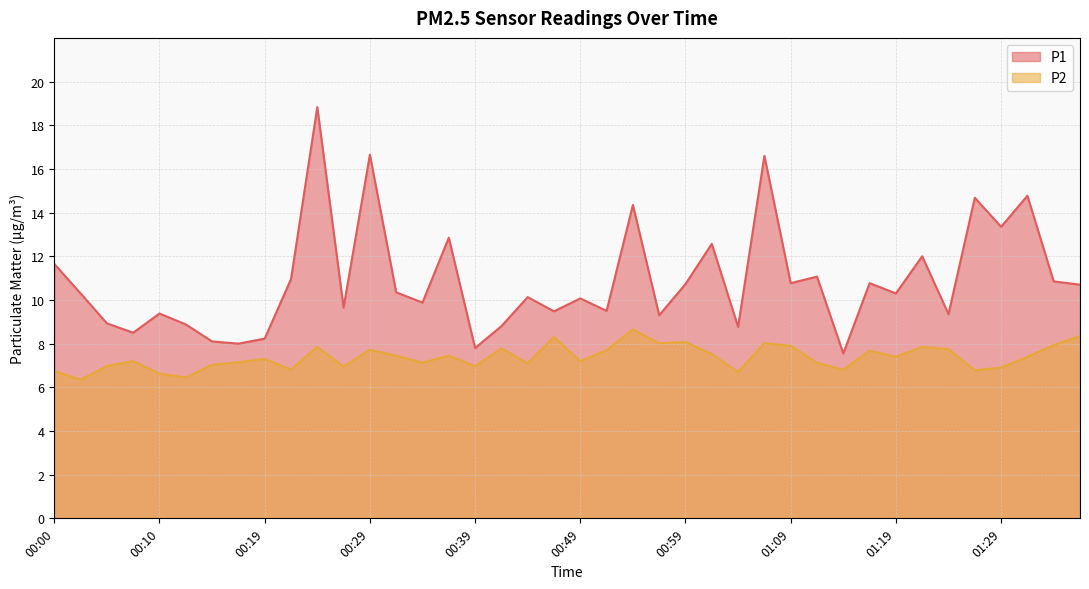

How many values in the P1 series are below 10?

17